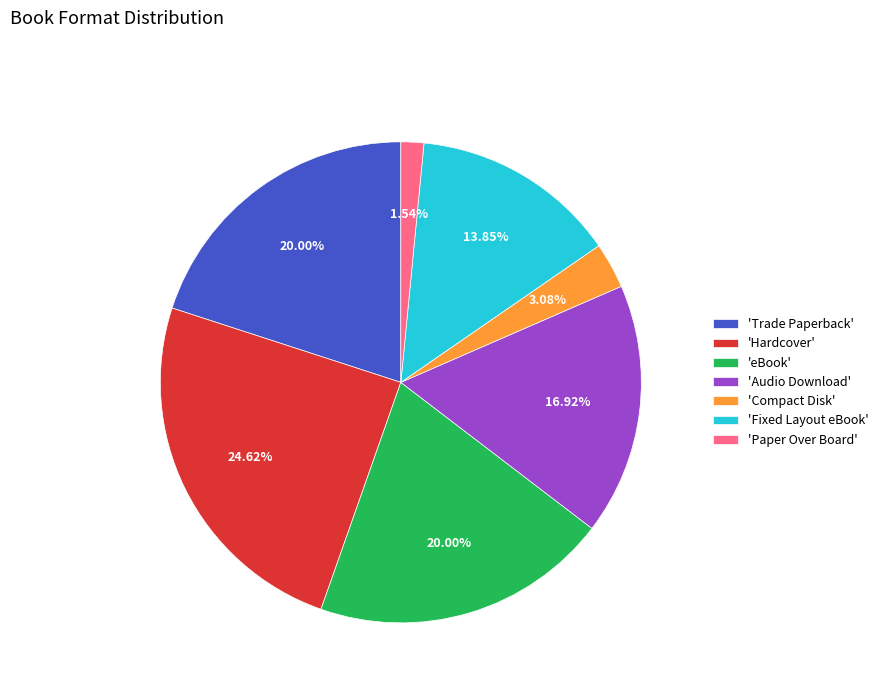

Combined, do 'Hardcover' and 'Compact Disk' account for over 50%?

No